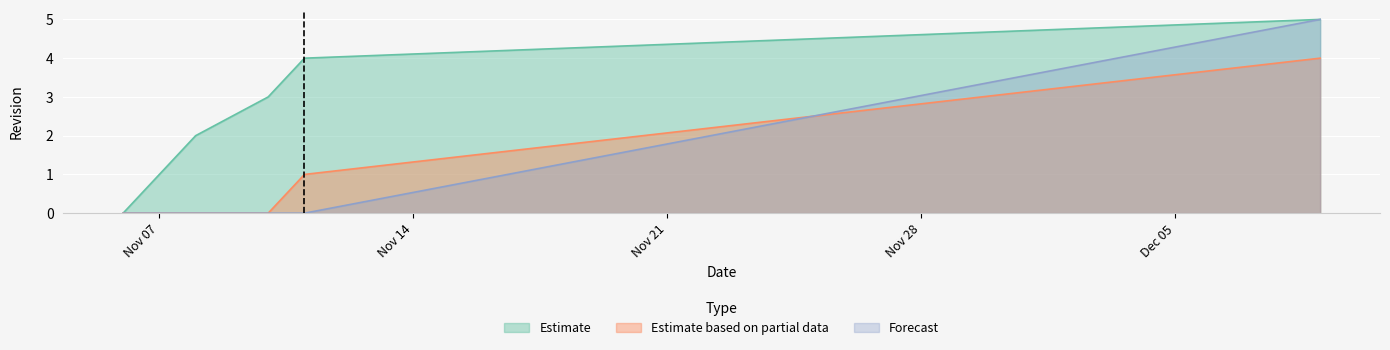

What is the value of the Estimate point at the 6th from the left?

5